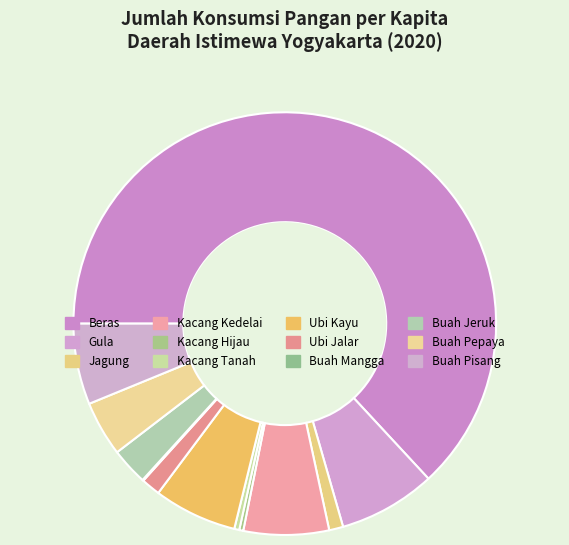

To the nearest percent, what portion does Jagung represent?

1%